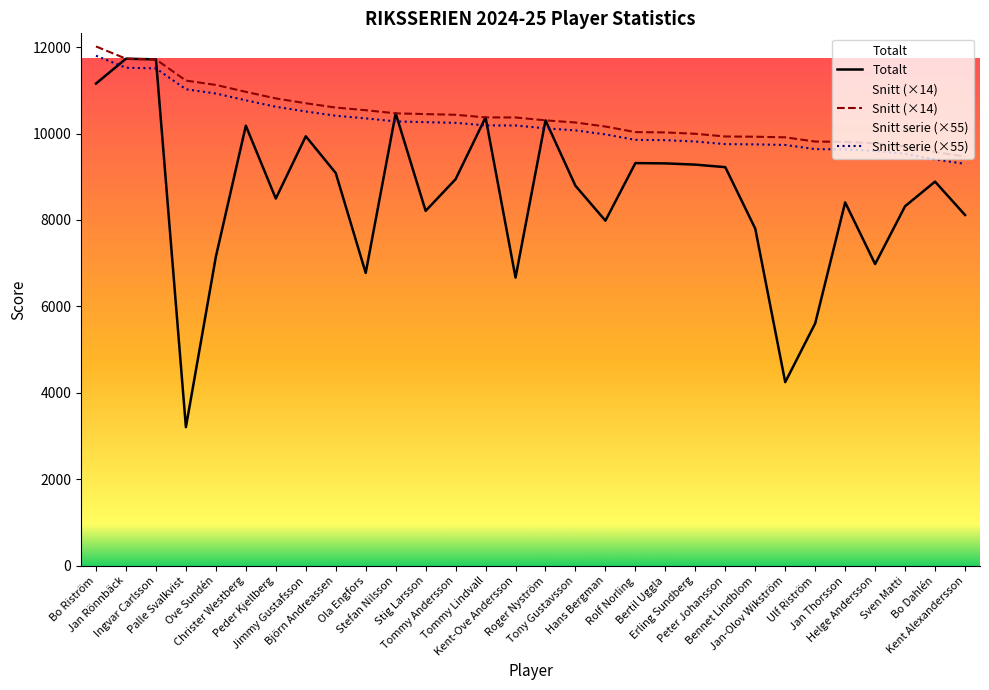

What is the sum of the Totalt values at Ulf Riström and Ola Engfors?

12383.0